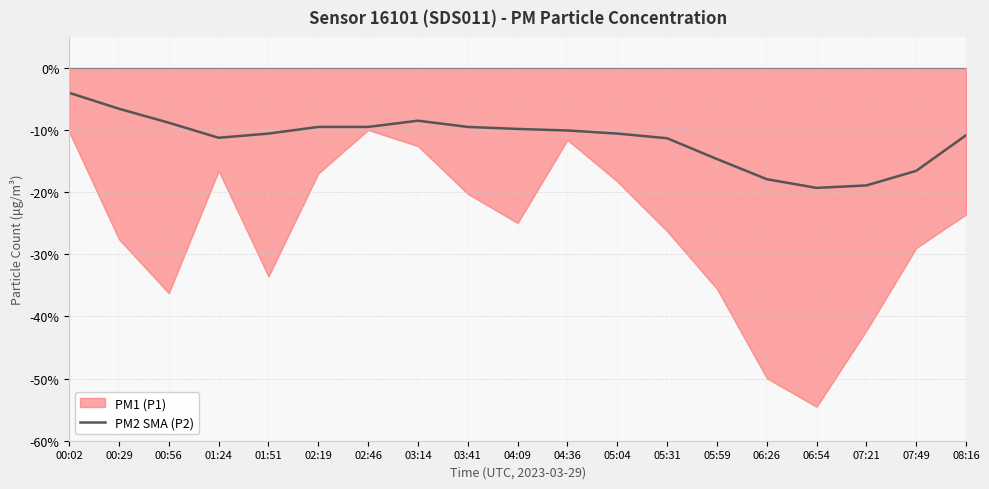

Which has a higher value, 05:59 or 01:24?

01:24